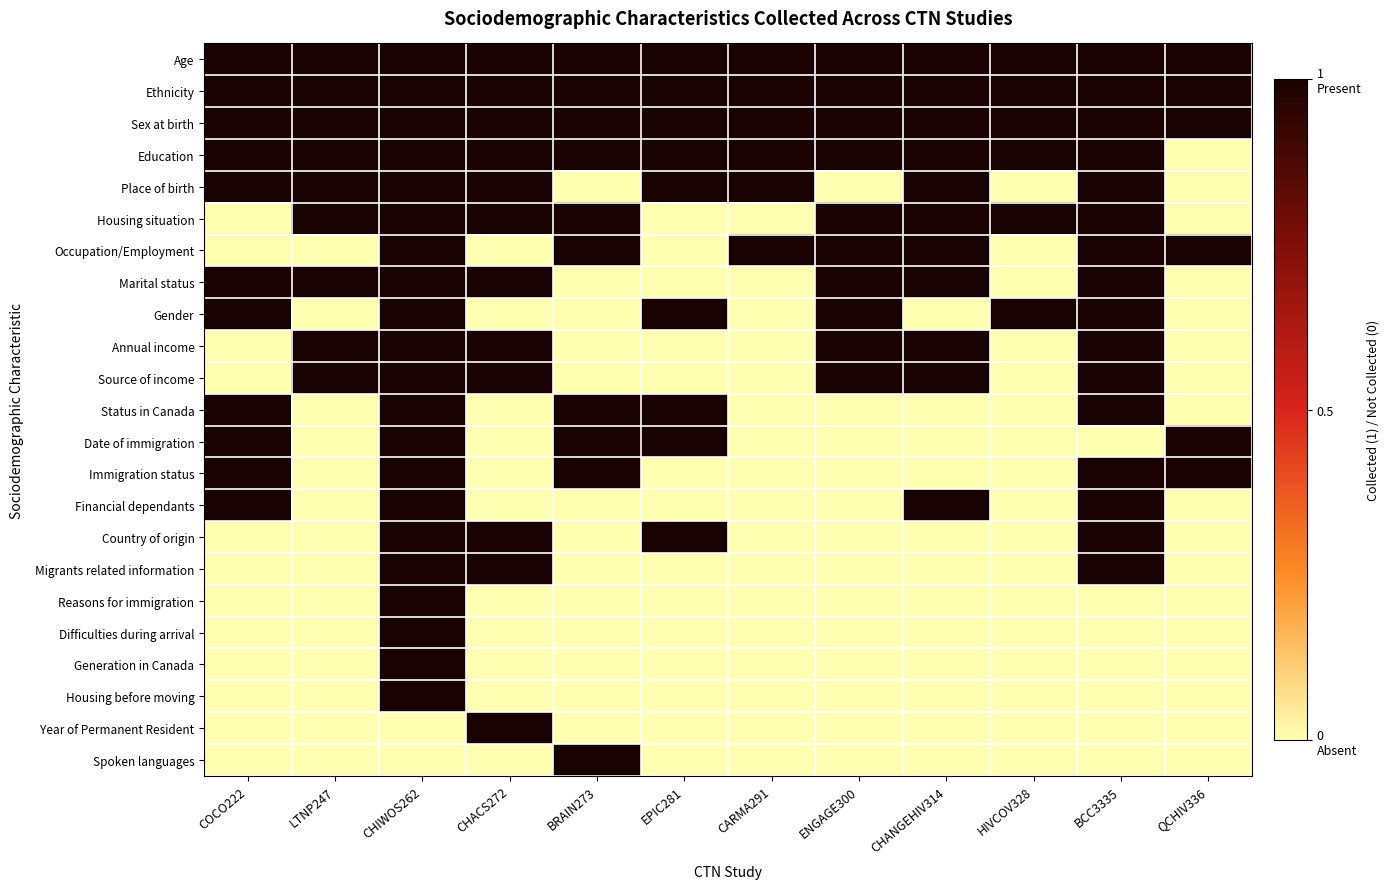

At HIVCOV328, list the series in order from largest to smallest.

Age, Ethnicity, Sex at birth, Education, Housing situation, Gender, Place of birth, Occupation/Employment, Marital status, Annual income, Source of income, Status in Canada, Date of immigration, Immigration status, Financial dependants, Country of origin, Migrants related information, Reasons for immigration, Difficulties during arrival, Generation in Canada, Housing before moving, Year of Permanent Resident, Spoken languages